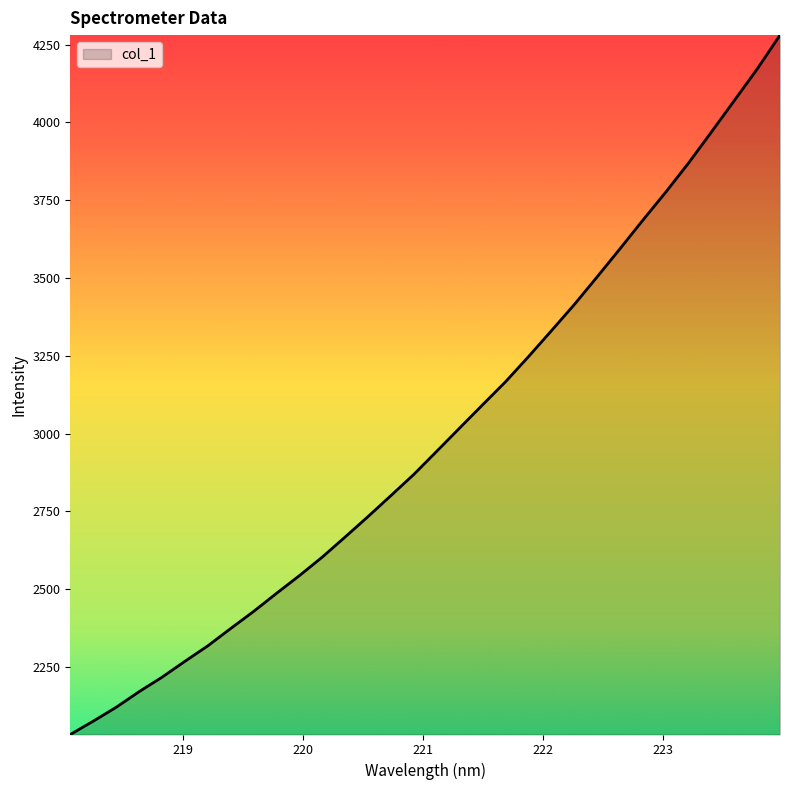

What is the greatest value displayed?

4280.2